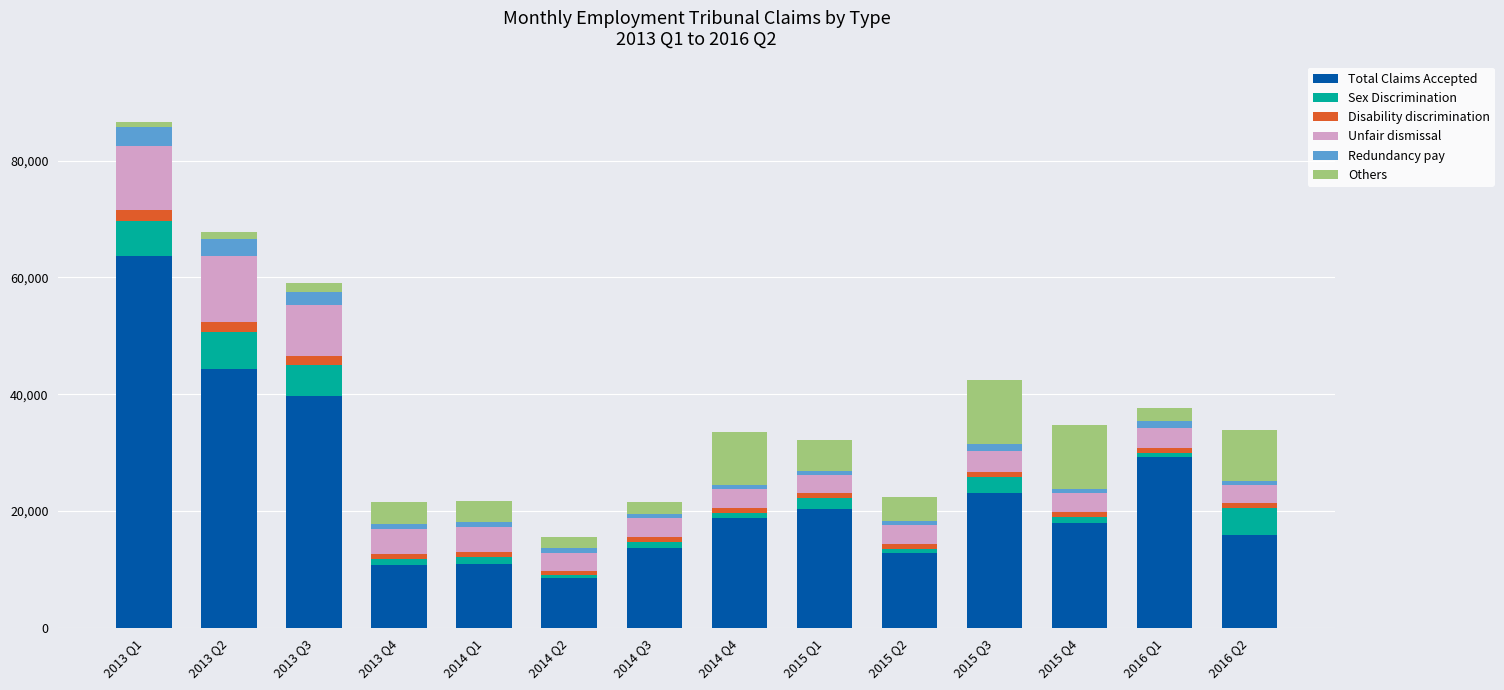

What is the average value of the Total Claims Accepted series?

23550